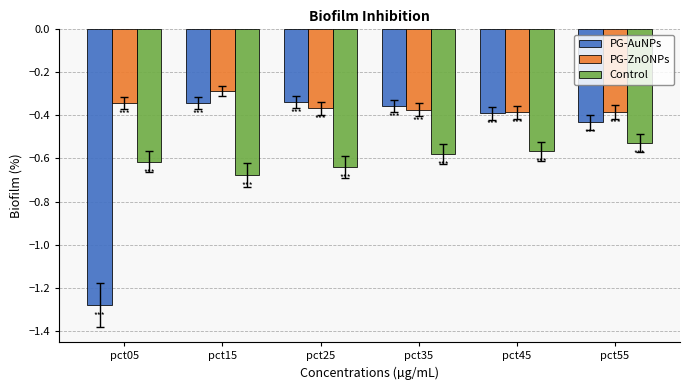

True or false: PG-AuNPs has a value of -0.5 at pct25.

False